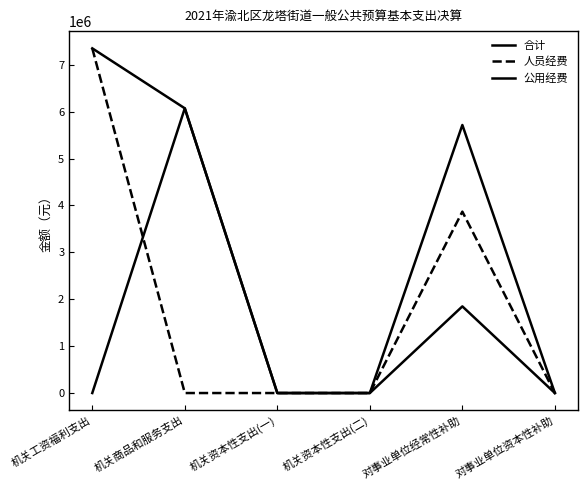

The value of 人员经费 at 机关资本性支出(二) is 4418670.4. True or false?

False